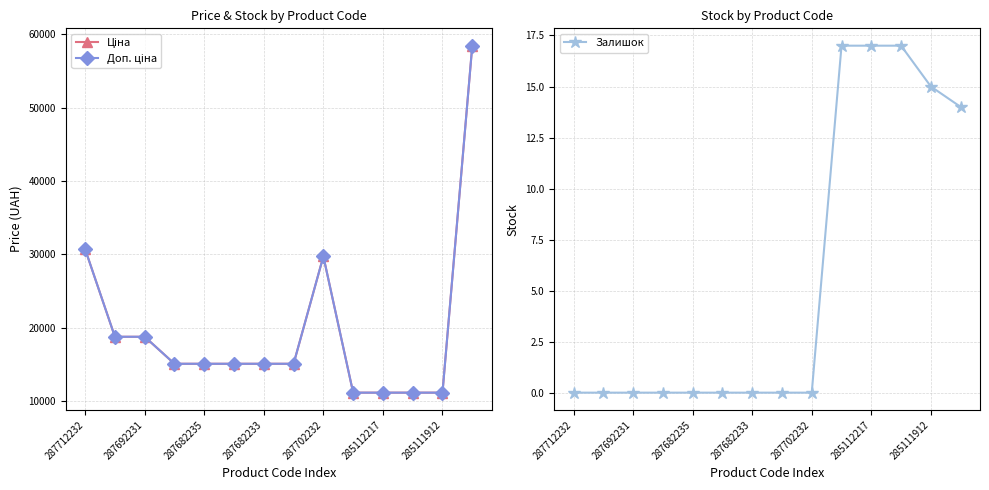

What is the sum of all Залишок values?

80